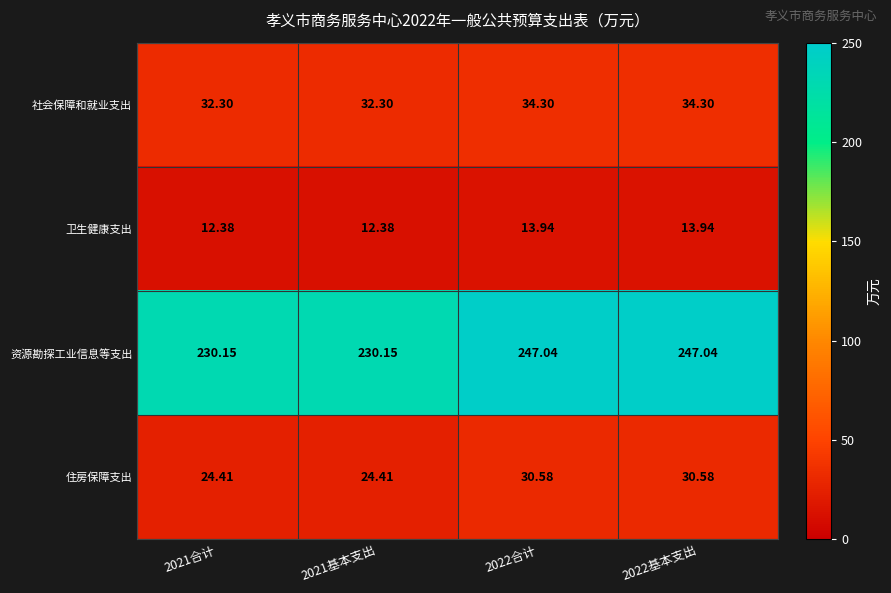

Which series has the largest total across all categories?

资源勘探工业信息等支出